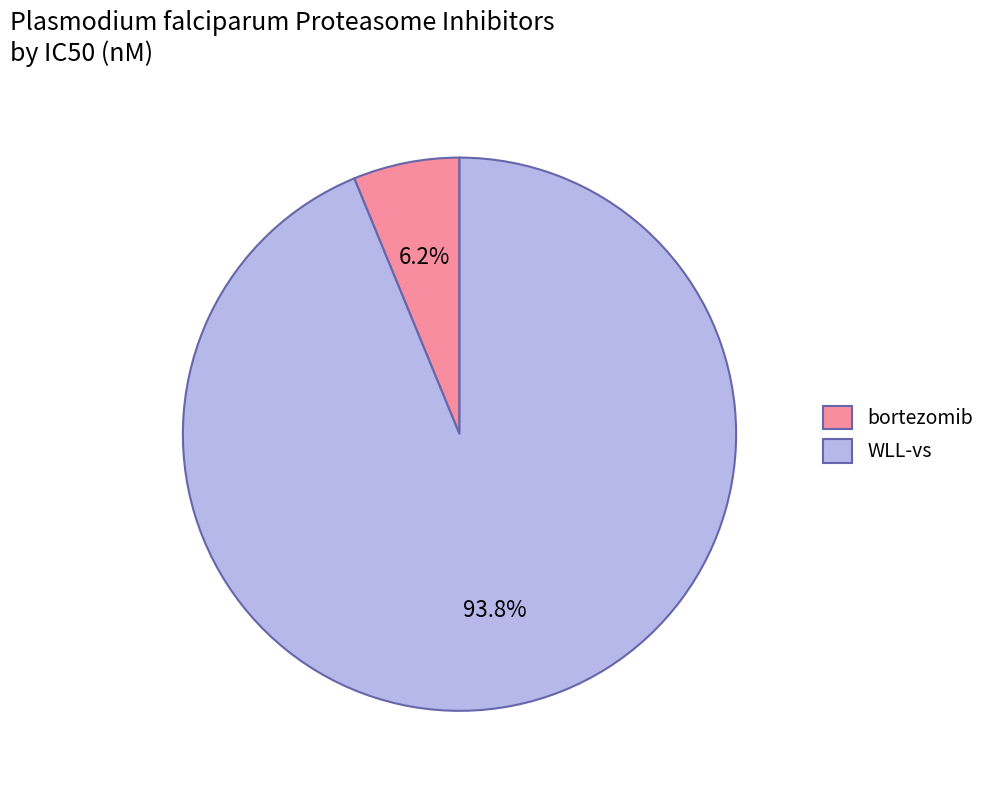

Is the sum of bortezomib and WLL-vs greater than half?

Yes